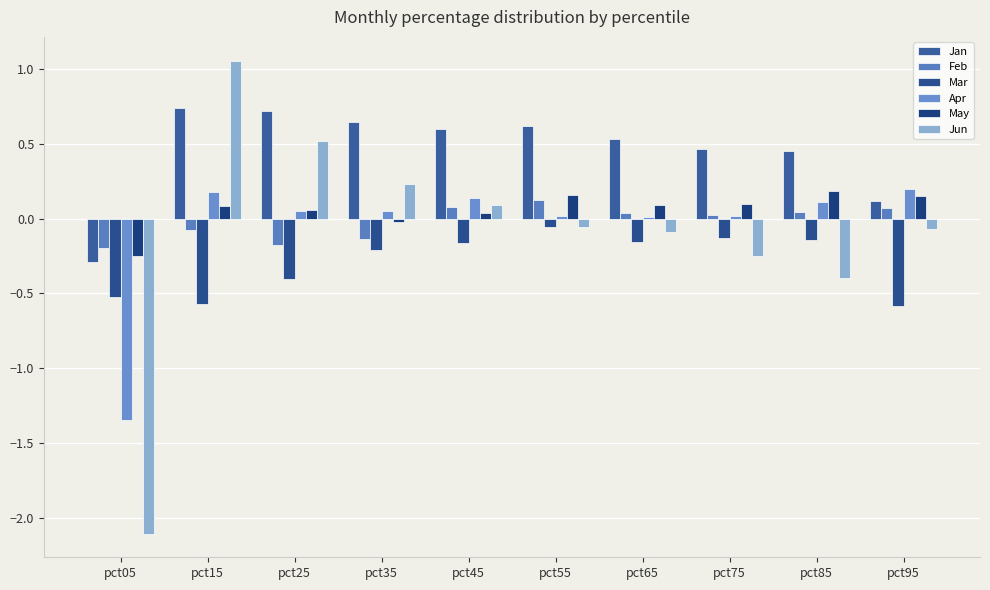

Are the bars grouped side by side (vs. stacked)?

Yes